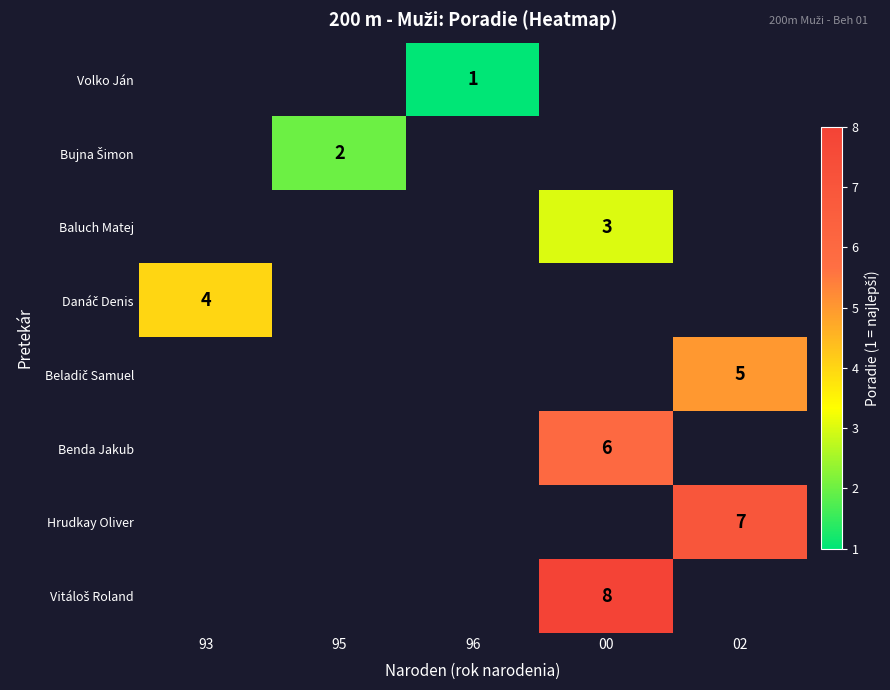

Is it true that Hrudkay Oliver equals 5 at 02?

False